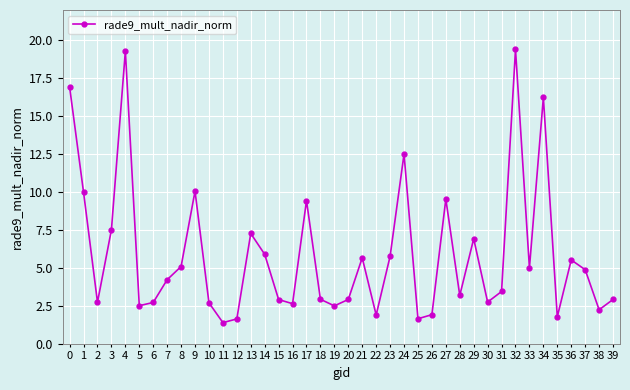

What is the greatest value displayed?

19.4